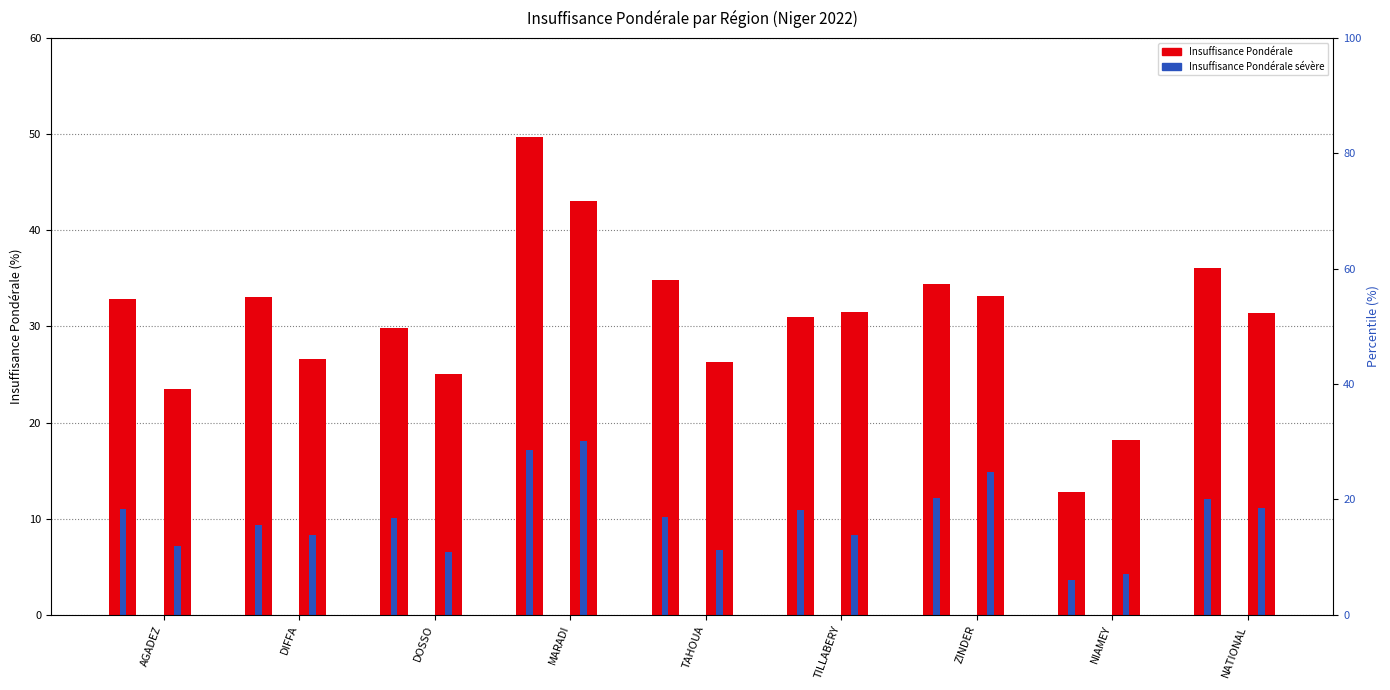

How many distinct data groups are displayed?

4